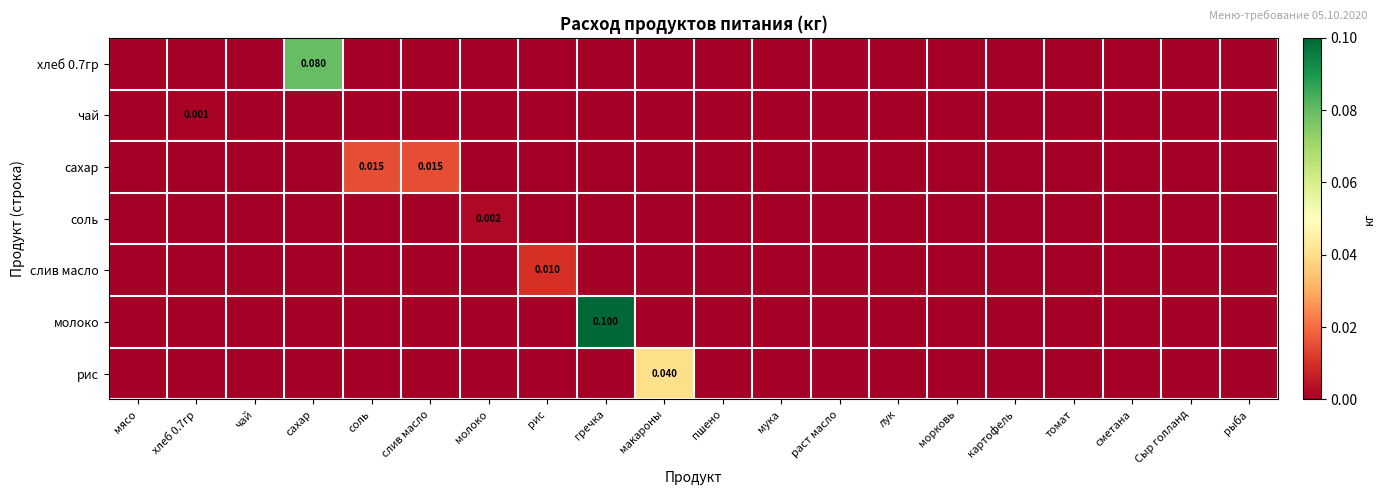

Count the number of data series in this chart.

7